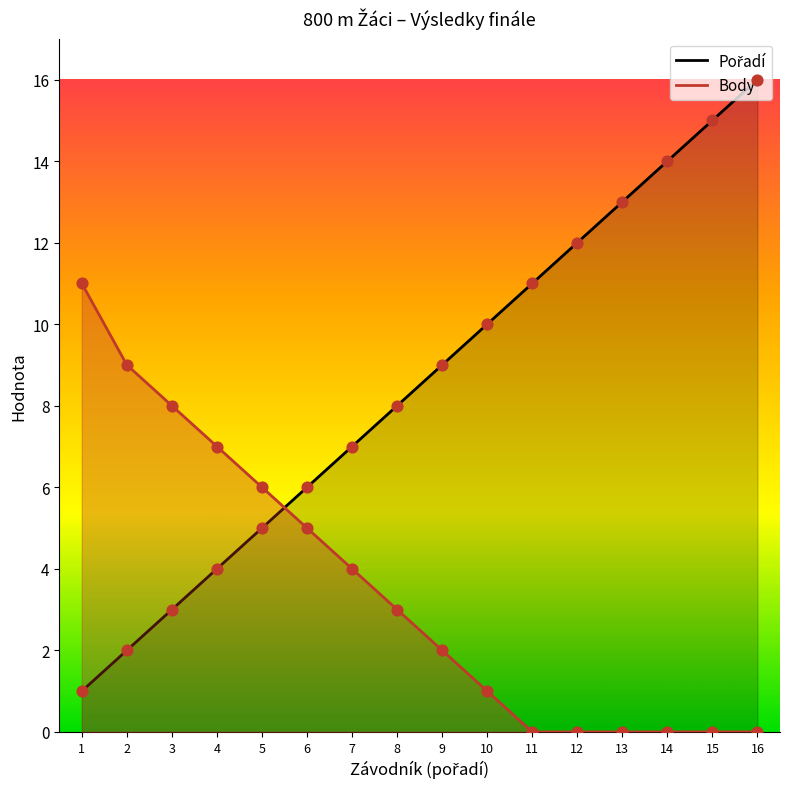

Which series contains the highest Y value?

Pořadí